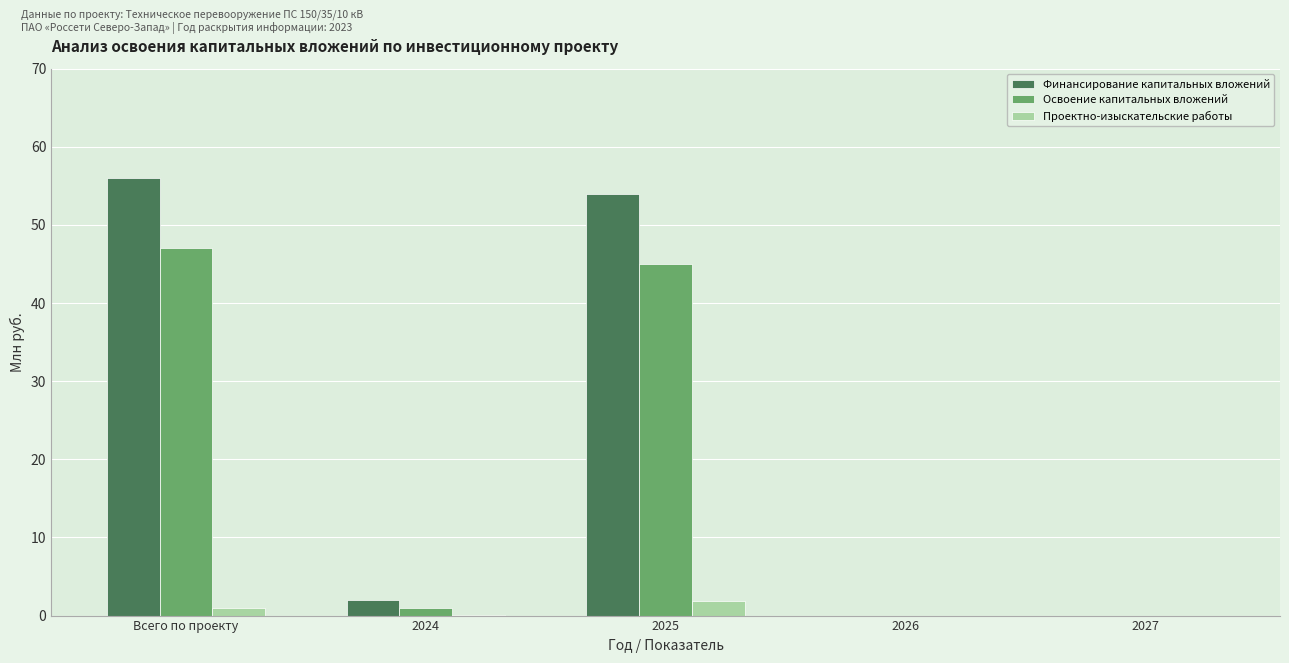

What is the sum of the Освоение капитальных вложений values at Всего по проекту and 2027?

47.0